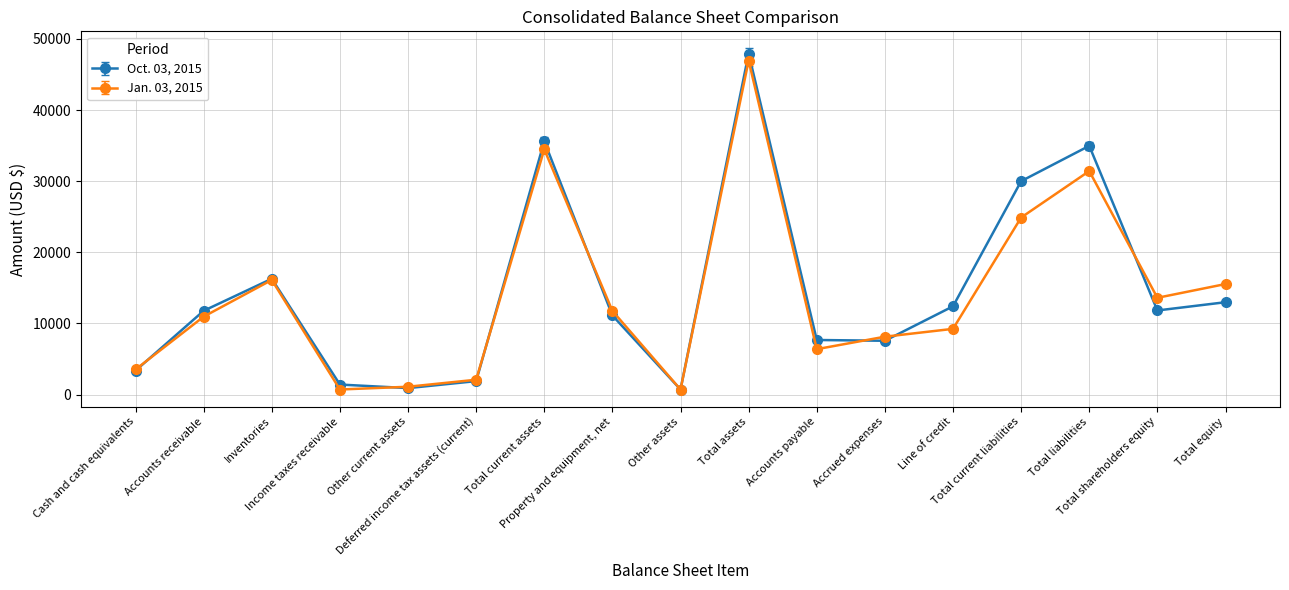

Count the number of data series in this chart.

2